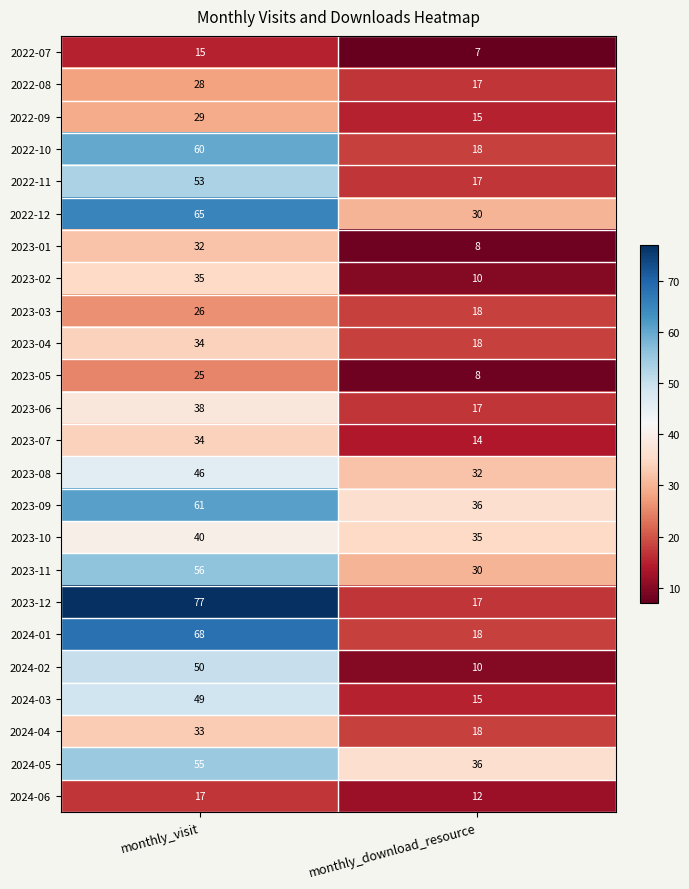

What is the total value across all series at monthly_download_resource?

456